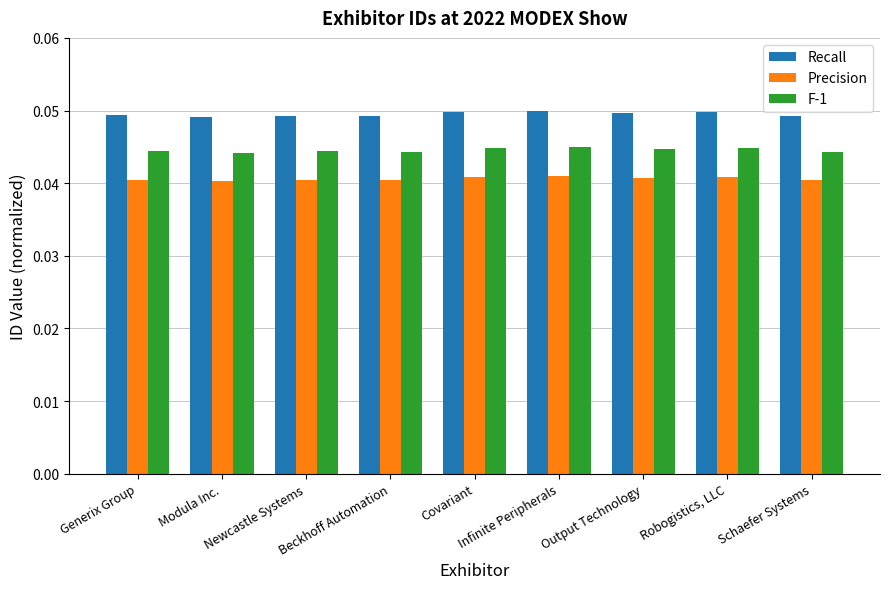

True or false: Recall has a value of 0.1 at Generix Group.

False